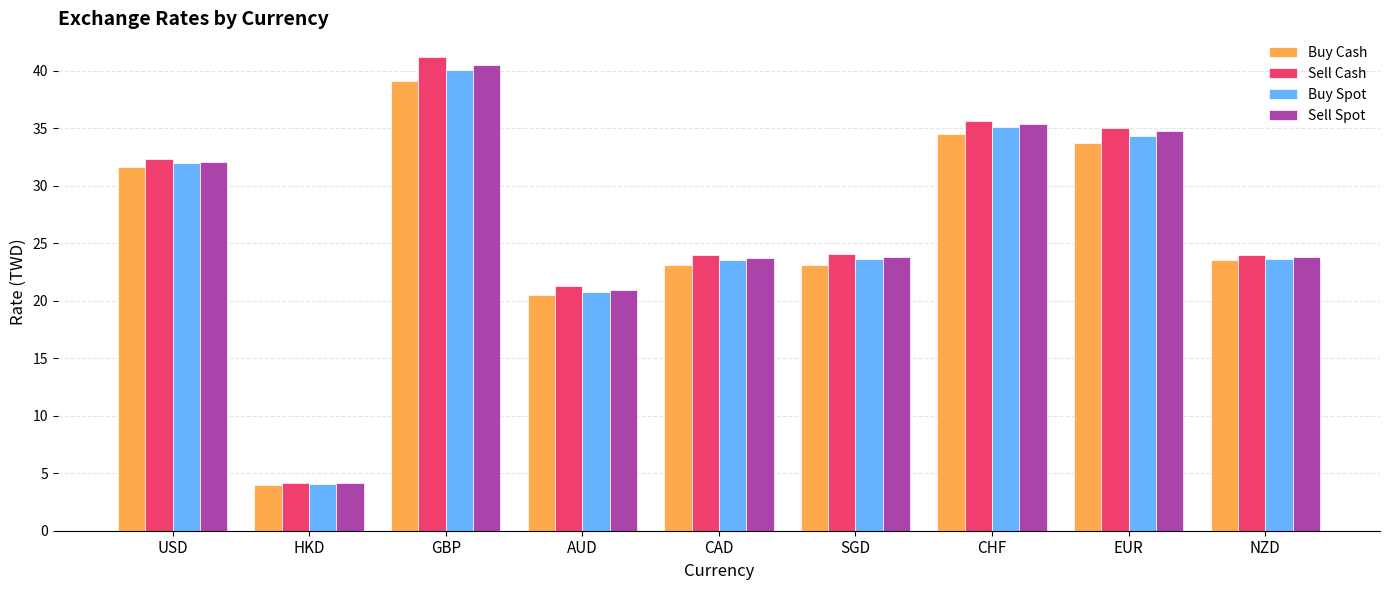

At how many categories does at least one series exceed 28?

4